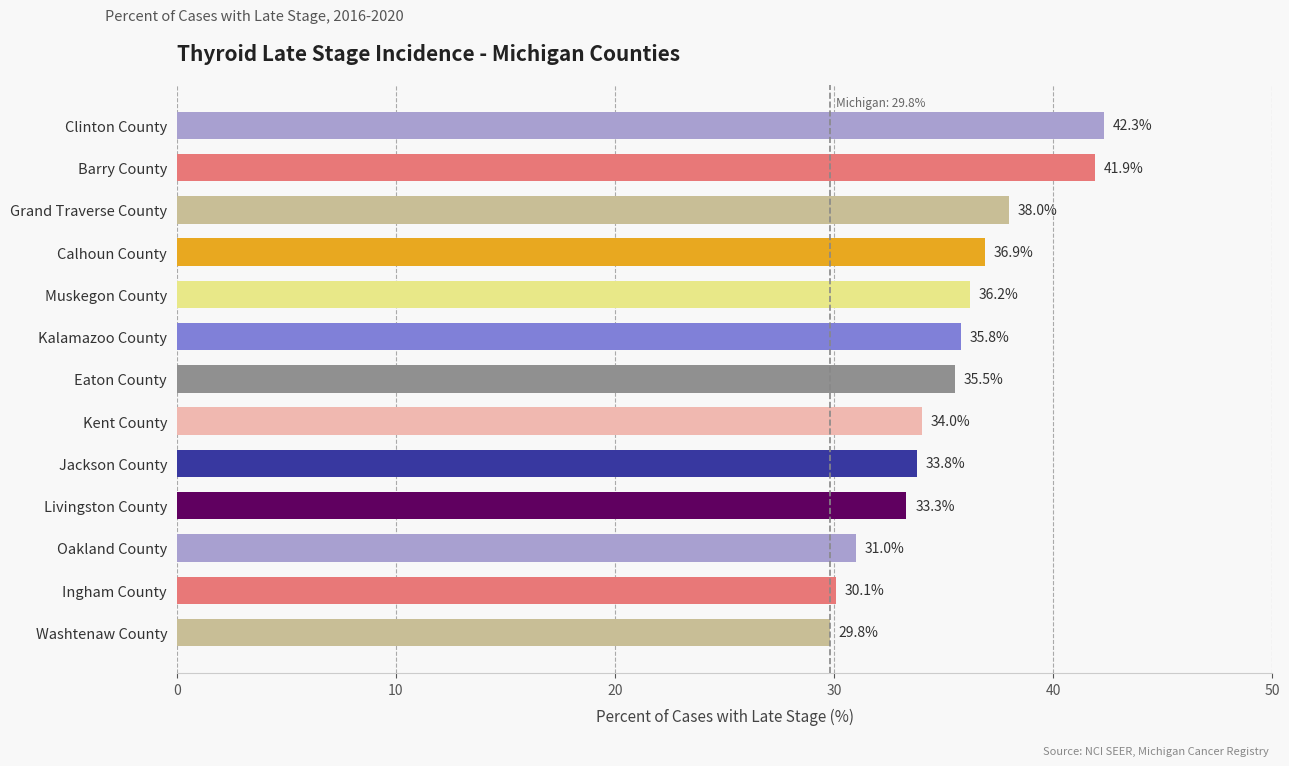

Approximately how many times larger is the value at Oakland County compared to Washtenaw County?

1.0